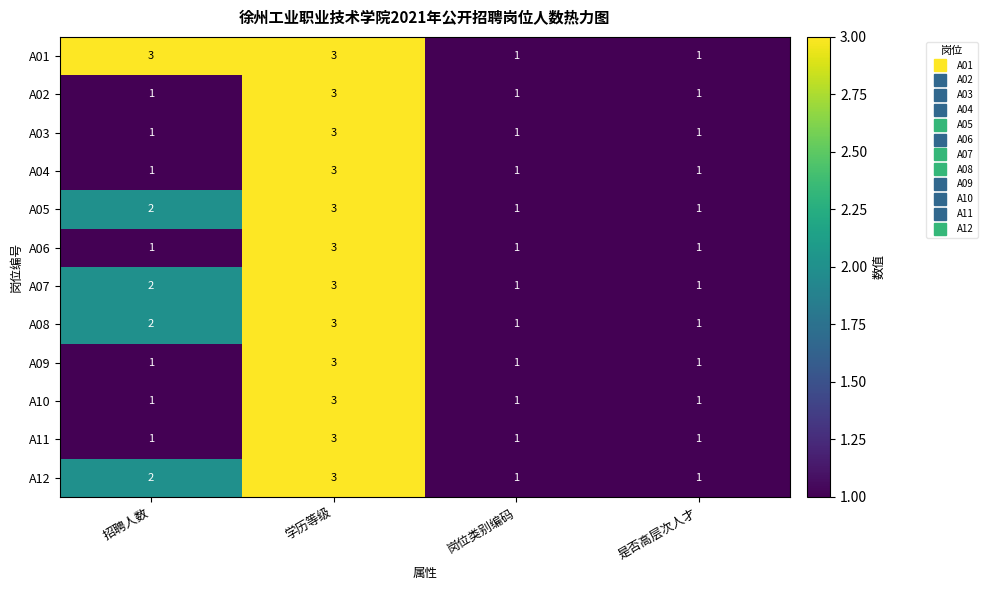

Is the value of A06 at 学历等级 greater than the value of A08 at 岗位类别编码?

Yes